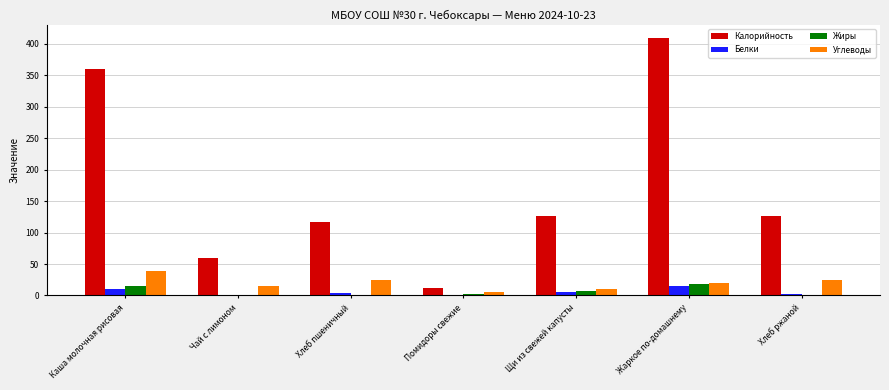

What is the sum of the Калорийность values at Жаркое по-домашнему and Каша молочная рисовая?

770.0